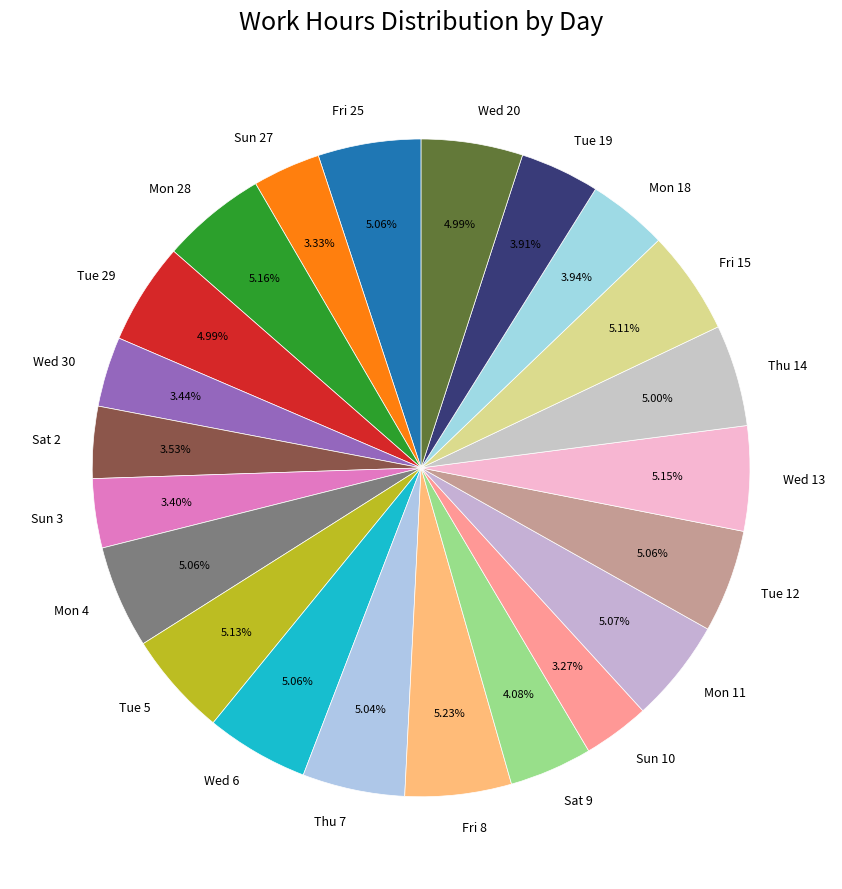

Count the number of slices in the pie.

22